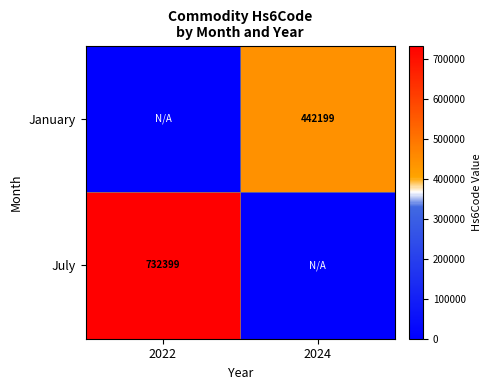

True or false: July has a value of 732399 at 2022.

True